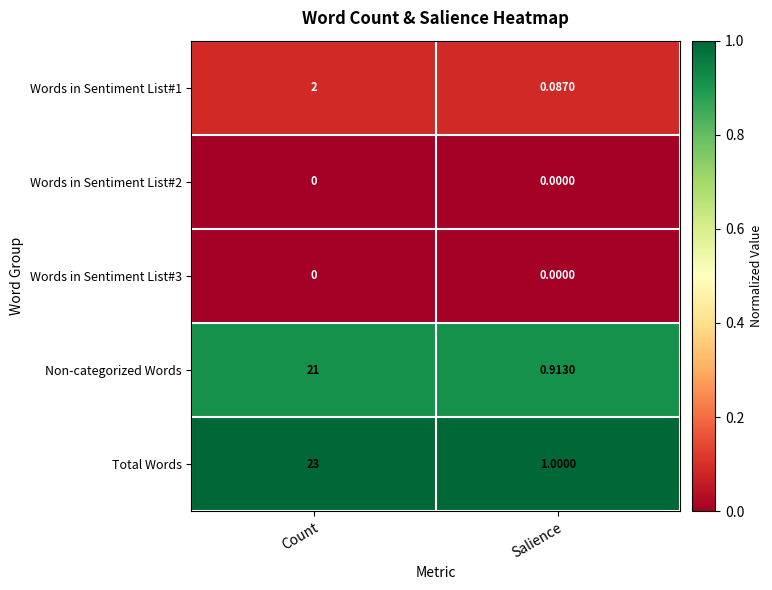

Between Count and Salience, which series saw the biggest shift?

Total Words